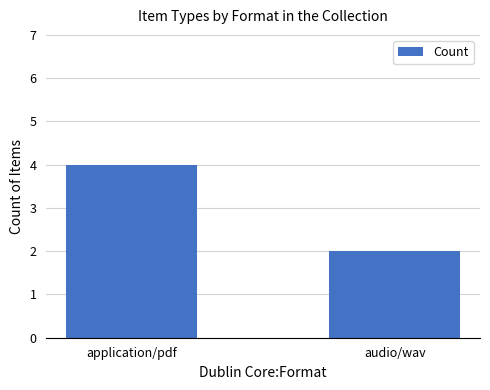

What is the maximum value shown in the chart?

4